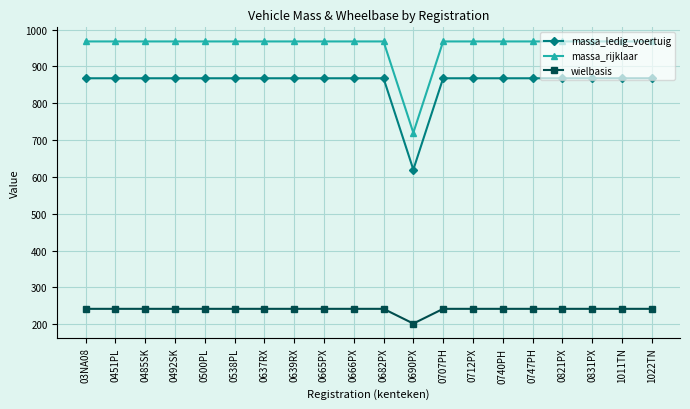

The wielbasis series shows 154 at 0831PX. True or false?

False